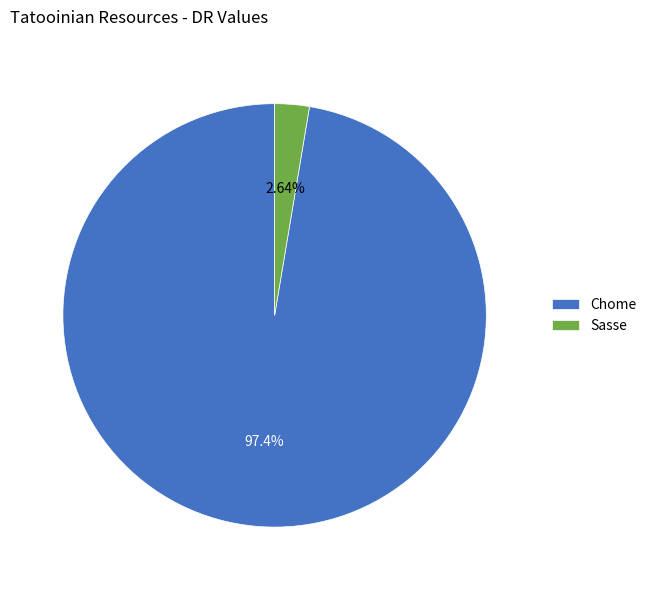

What is the smallest slice in the pie chart?

Sasse